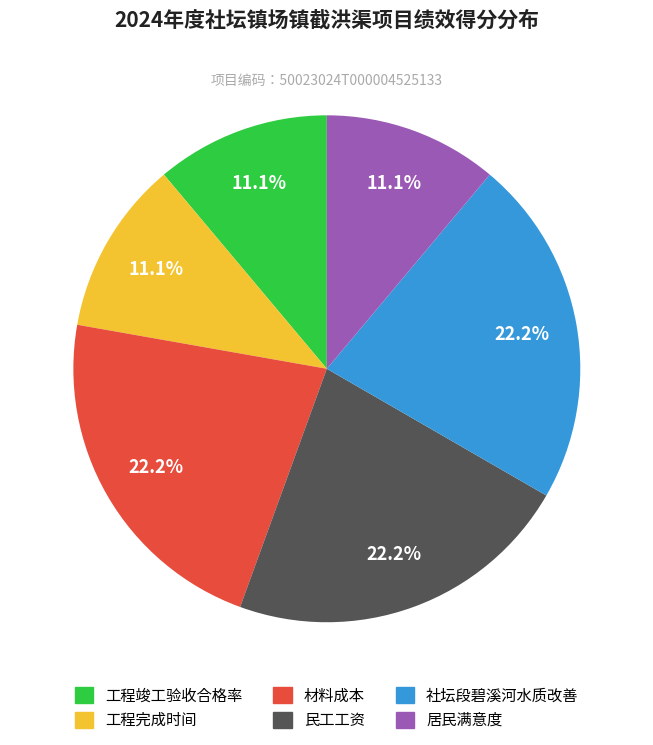

The 材料成本 slice represents 22% of the pie. True or false?

True